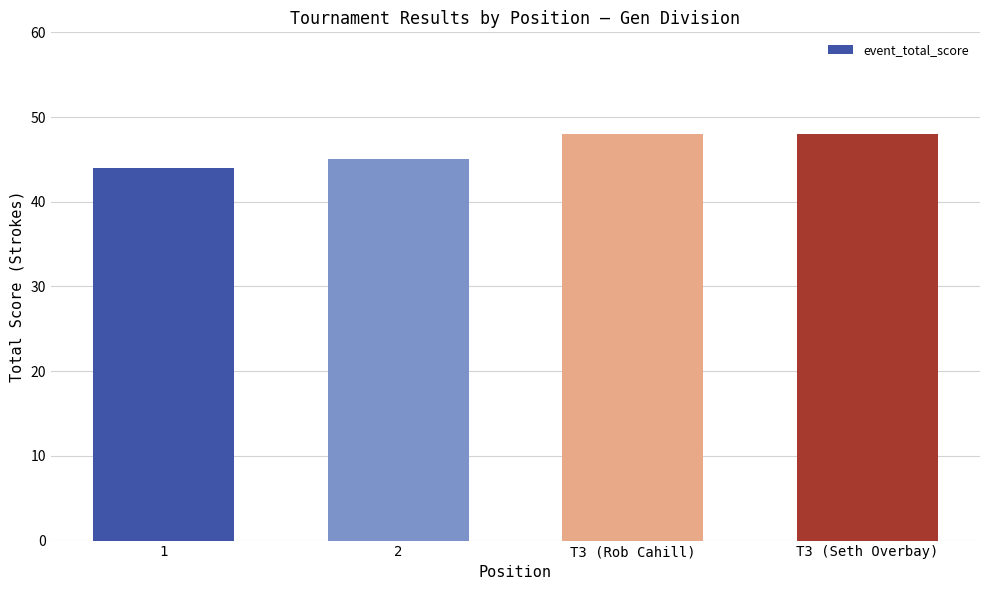

What is the label of the 4th bar from the left?

T3 (Seth Overbay)